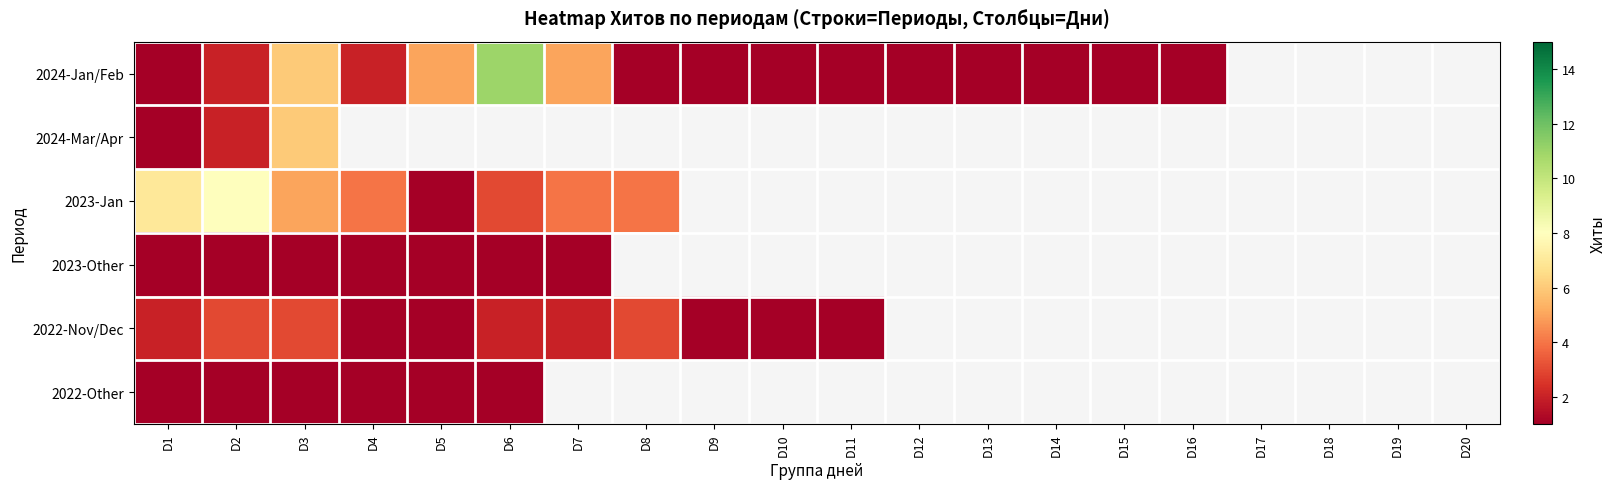

List the series in order of their peak value, lowest first.

2023-Other, 2022-Other, 2022-Nov/Dec, 2024-Mar/Apr, 2023-Jan, 2024-Jan/Feb